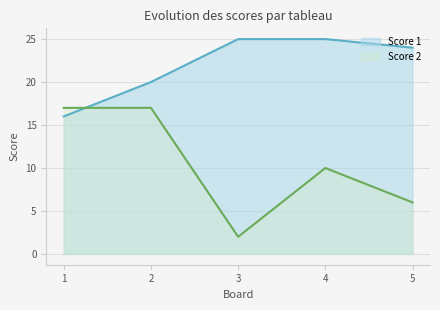

How many data points in Score 2 are above 10?

2